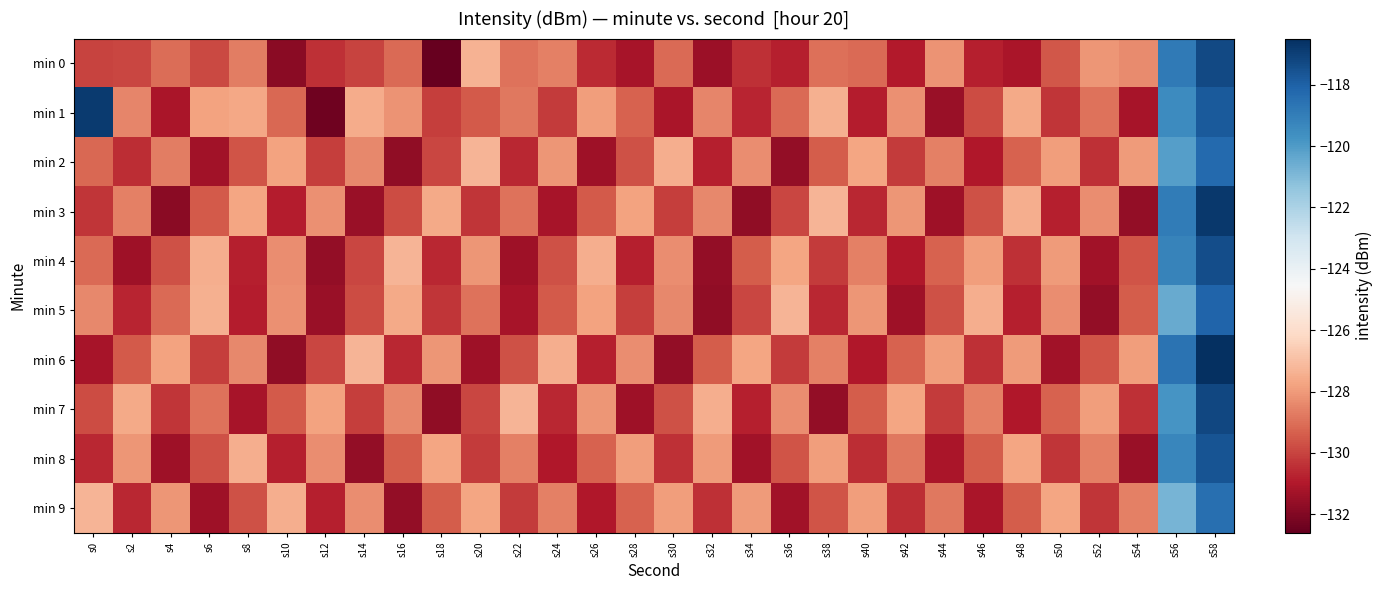

Reading right to left, what are all the values shown in this chart?

min 0: s58=-117.3	s56=-118.9	s54=-128.3	s52=-128.1	s50=-129.6	s48=-131.1	s46=-130.8	s44=-128.2	s42=-131.0	s40=-129.1	s38=-129.0	s36=-130.8	s34=-130.4	s32=-131.5	s30=-129.1	s28=-131.2	s26=-130.6	s24=-128.6	s22=-128.9	s20=-127.3	s18=-132.5	s16=-129.1	s14=-130.0	s12=-130.4	s10=-131.8	s8=-128.7	s6=-129.9	s4=-129.0	s2=-129.9	s0=-130.0
min 1: s58=-117.8	s56=-119.5	s54=-131.2	s52=-128.9	s50=-130.3	s48=-127.6	s46=-129.8	s44=-131.5	s42=-128.2	s40=-130.9	s38=-127.4	s36=-129.1	s34=-130.7	s32=-128.5	s30=-131.1	s28=-129.3	s26=-127.9	s24=-130.2	s22=-128.8	s20=-129.5	s18=-130.1	s16=-128.2	s14=-127.6	s12=-132.4	s10=-129.2	s8=-127.7	s6=-127.8	s4=-131.1	s2=-128.5	s0=-116.9
min 2: s58=-118.3	s56=-120.1	s54=-128.0	s52=-130.4	s50=-127.9	s48=-129.3	s46=-131.0	s44=-128.6	s42=-130.2	s40=-127.7	s38=-129.4	s36=-131.6	s34=-128.3	s32=-130.8	s30=-127.5	s28=-129.7	s26=-131.4	s24=-128.1	s22=-130.6	s20=-127.3	s18=-129.9	s16=-131.7	s14=-128.4	s12=-130.1	s10=-127.8	s8=-129.6	s6=-131.3	s4=-128.7	s2=-130.5	s0=-129.2
min 3: s58=-116.8	s56=-118.9	s54=-131.6	s52=-128.3	s50=-130.8	s48=-127.5	s46=-129.7	s44=-131.4	s42=-128.1	s40=-130.6	s38=-127.3	s36=-129.9	s34=-131.7	s32=-128.4	s30=-130.1	s28=-127.8	s26=-129.5	s24=-131.2	s22=-128.9	s20=-130.3	s18=-127.6	s16=-129.8	s14=-131.5	s12=-128.2	s10=-130.9	s8=-127.7	s6=-129.5	s4=-131.8	s2=-128.6	s0=-130.3
min 4: s58=-117.4	s56=-119.2	s54=-129.6	s52=-131.3	s50=-128.0	s48=-130.4	s46=-127.9	s44=-129.3	s42=-131.0	s40=-128.6	s38=-130.2	s36=-127.7	s34=-129.4	s32=-131.6	s30=-128.3	s28=-130.8	s26=-127.5	s24=-129.7	s22=-131.4	s20=-128.1	s18=-130.6	s16=-127.3	s14=-129.9	s12=-131.6	s10=-128.3	s8=-130.8	s6=-127.5	s4=-129.7	s2=-131.4	s0=-129.1
min 5: s58=-118.1	s56=-120.5	s54=-129.4	s52=-131.6	s50=-128.3	s48=-130.8	s46=-127.5	s44=-129.7	s42=-131.4	s40=-128.1	s38=-130.6	s36=-127.3	s34=-129.9	s32=-131.7	s30=-128.4	s28=-130.1	s26=-127.8	s24=-129.5	s22=-131.2	s20=-128.9	s18=-130.3	s16=-127.6	s14=-129.8	s12=-131.5	s10=-128.2	s8=-130.9	s6=-127.4	s4=-129.1	s2=-130.7	s0=-128.4
min 6: s58=-116.5	s56=-118.6	s54=-127.9	s52=-129.6	s50=-131.3	s48=-128.0	s46=-130.4	s44=-127.9	s42=-129.3	s40=-131.0	s38=-128.6	s36=-130.2	s34=-127.7	s32=-129.4	s30=-131.6	s28=-128.3	s26=-130.8	s24=-127.5	s22=-129.7	s20=-131.4	s18=-128.1	s16=-130.6	s14=-127.3	s12=-129.9	s10=-131.7	s8=-128.4	s6=-130.1	s4=-127.8	s2=-129.5	s0=-131.2
min 7: s58=-117.2	s56=-119.8	s54=-130.4	s52=-127.9	s50=-129.3	s48=-131.0	s46=-128.6	s44=-130.2	s42=-127.7	s40=-129.4	s38=-131.6	s36=-128.3	s34=-130.8	s32=-127.5	s30=-129.7	s28=-131.4	s26=-128.1	s24=-130.6	s22=-127.3	s20=-129.9	s18=-131.7	s16=-128.4	s14=-130.1	s12=-127.8	s10=-129.5	s8=-131.2	s6=-128.9	s4=-130.3	s2=-127.6	s0=-129.8
min 8: s58=-117.6	s56=-119.3	s54=-131.5	s52=-128.6	s50=-130.3	s48=-127.7	s46=-129.4	s44=-131.1	s42=-128.8	s40=-130.5	s38=-127.9	s36=-129.6	s34=-131.3	s32=-128.0	s30=-130.4	s28=-127.9	s26=-129.3	s24=-131.0	s22=-128.6	s20=-130.2	s18=-127.7	s16=-129.4	s14=-131.6	s12=-128.3	s10=-130.8	s8=-127.5	s6=-129.7	s4=-131.4	s2=-128.1	s0=-130.6
min 9: s58=-118.5	s56=-120.8	s54=-128.6	s52=-130.3	s50=-127.7	s48=-129.4	s46=-131.1	s44=-128.8	s42=-130.5	s40=-127.9	s38=-129.6	s36=-131.3	s34=-128.0	s32=-130.4	s30=-127.9	s28=-129.3	s26=-131.0	s24=-128.6	s22=-130.2	s20=-127.7	s18=-129.4	s16=-131.6	s14=-128.3	s12=-130.8	s10=-127.5	s8=-129.7	s6=-131.4	s4=-128.1	s2=-130.6	s0=-127.3